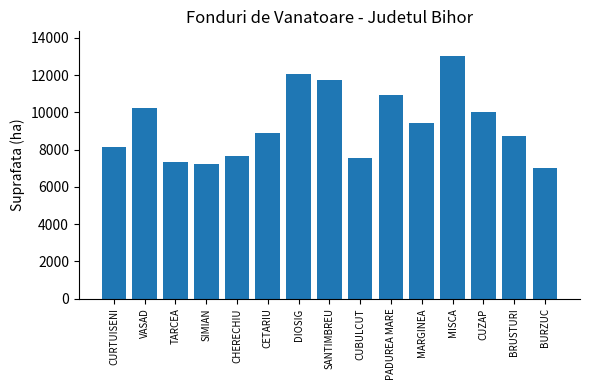

What is the ratio of the value at TARCEA to the value at MISCA?

0.6